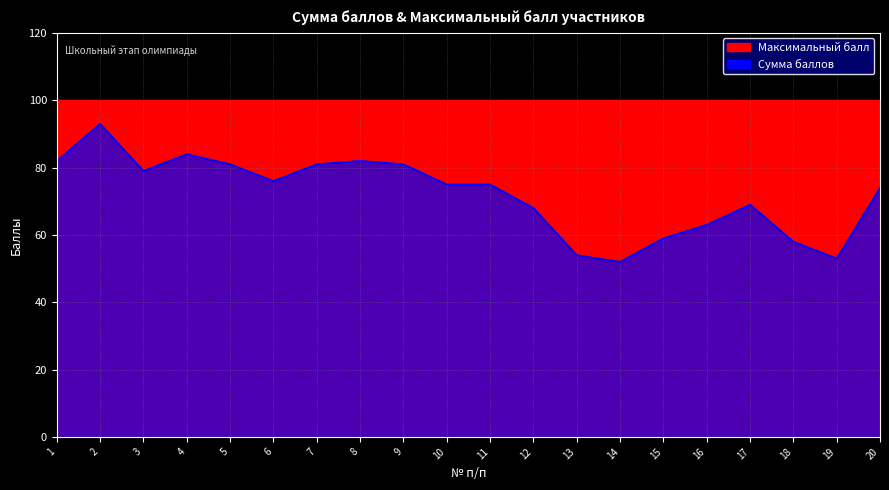

Is it true that the value at 4 is 127?

False